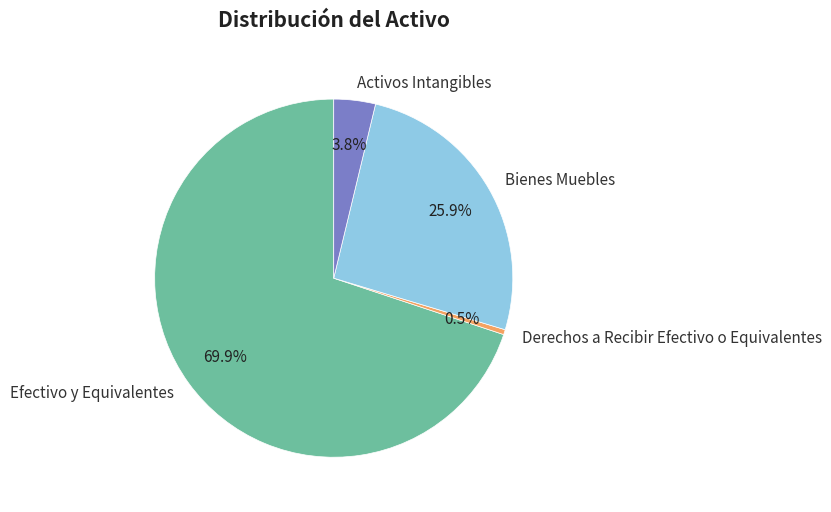

Which has a higher value, Bienes Muebles or Activos Intangibles?

Bienes Muebles